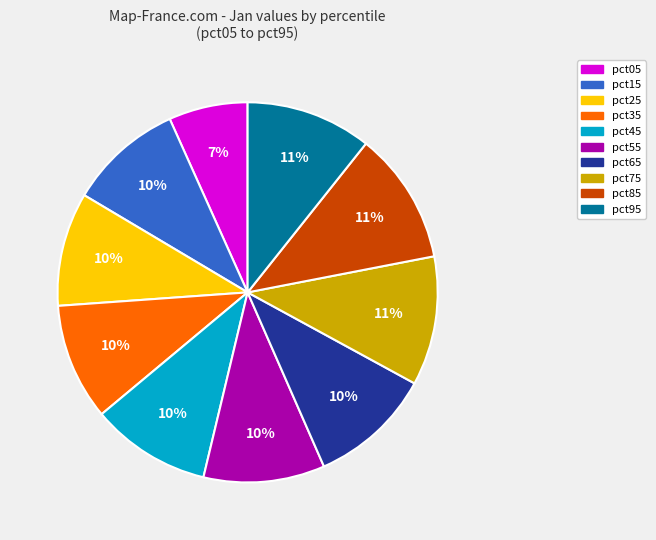

Is there a majority slice in this chart?

No